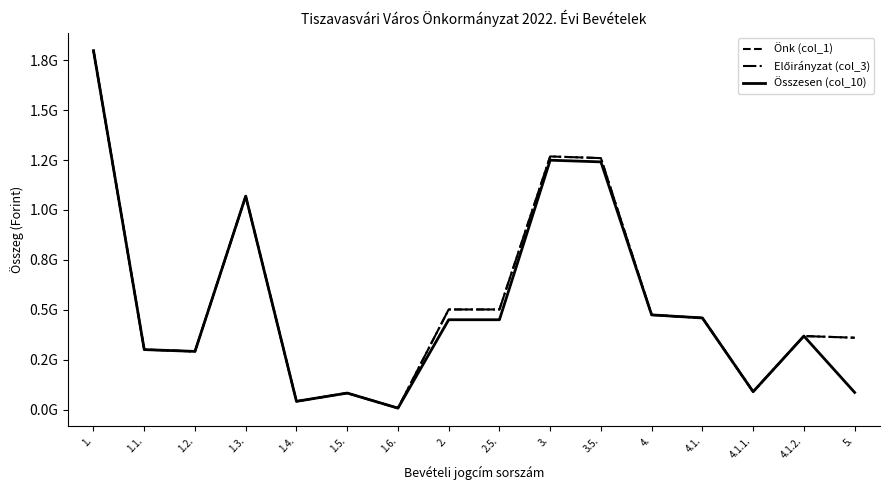

Does the chart display data point markers on the line(s)?

No